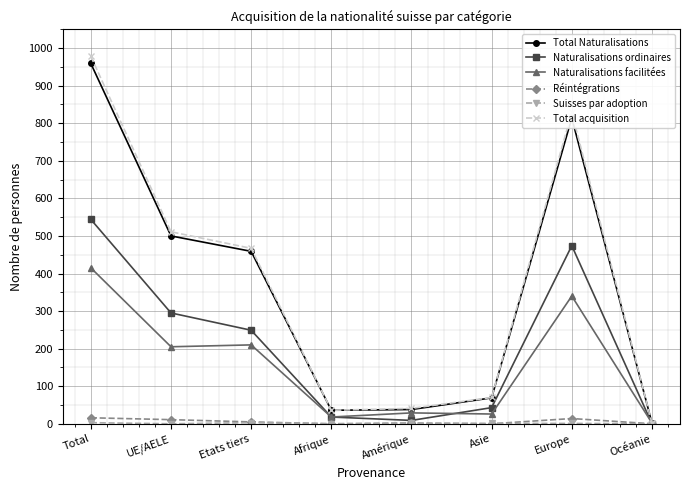

What is the difference between the maximum and minimum values in the Réintégrations series?

16